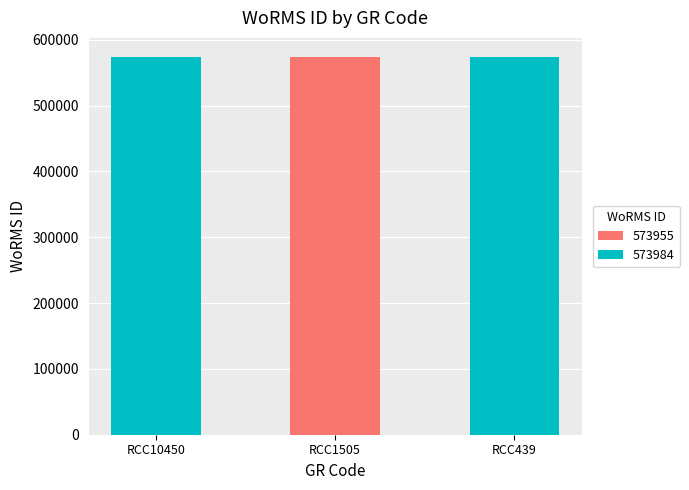

Is it true that the value at RCC10450 is 573984?

True